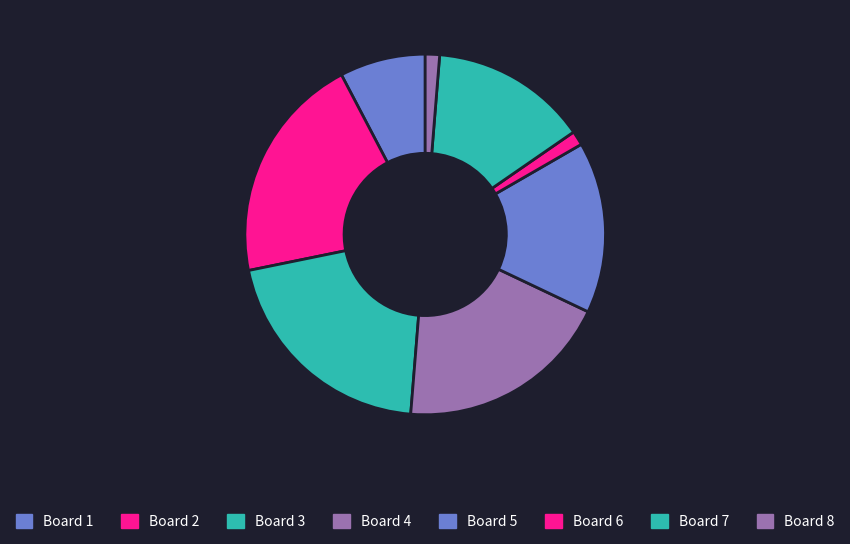

How many segments does this pie chart have?

8